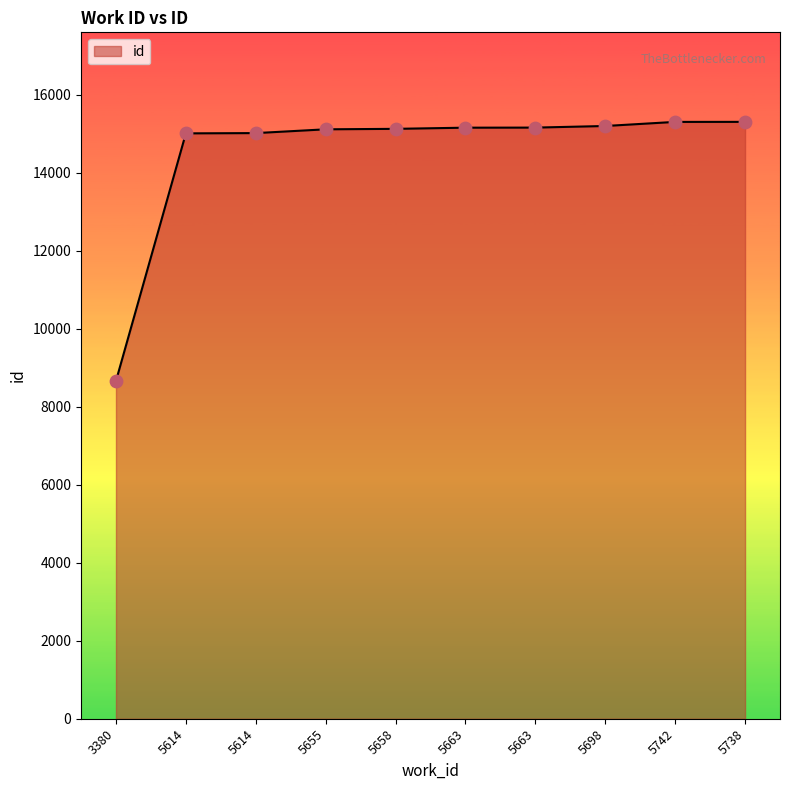

How many lines are shown in the chart?

1